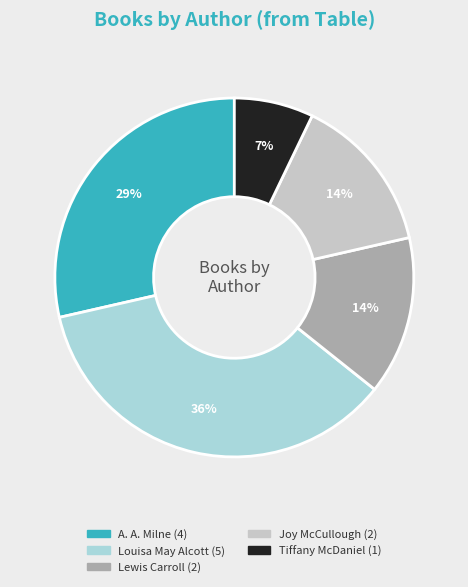

To the nearest percent, what is the difference between the largest and smallest slice percentages?

29%